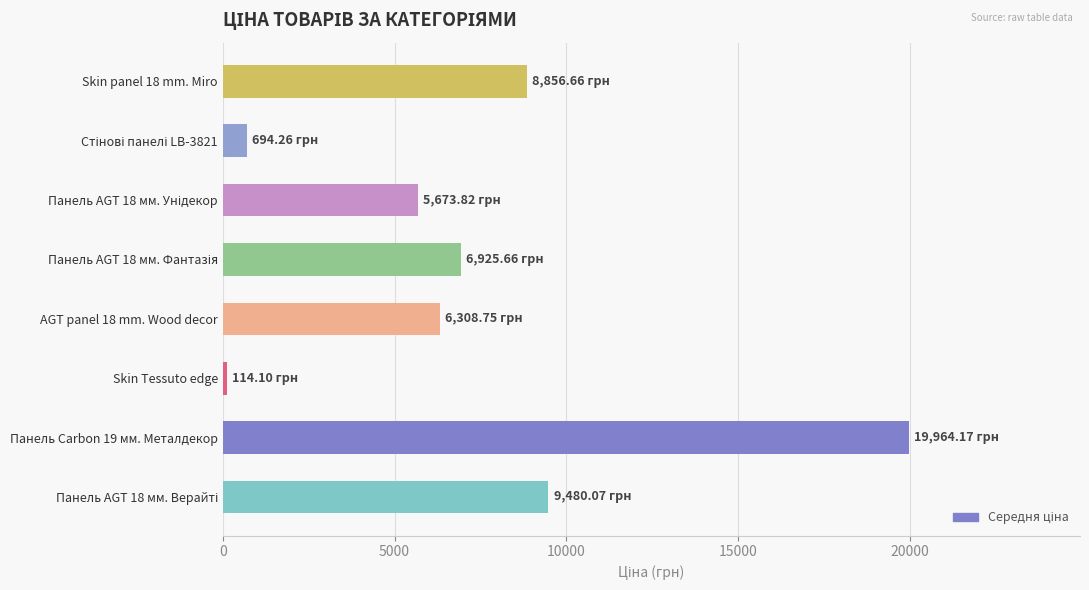

What is the difference between the maximum and minimum values?

19850.1